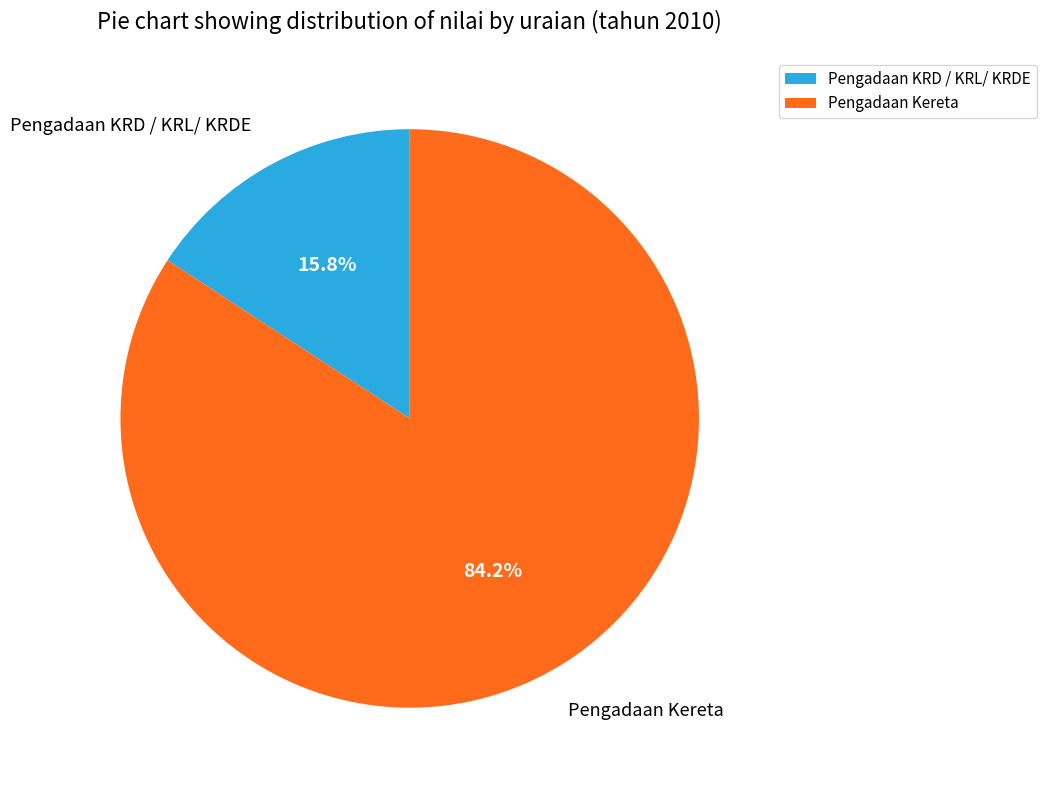

Is there any slice that represents more than half of the pie?

Yes